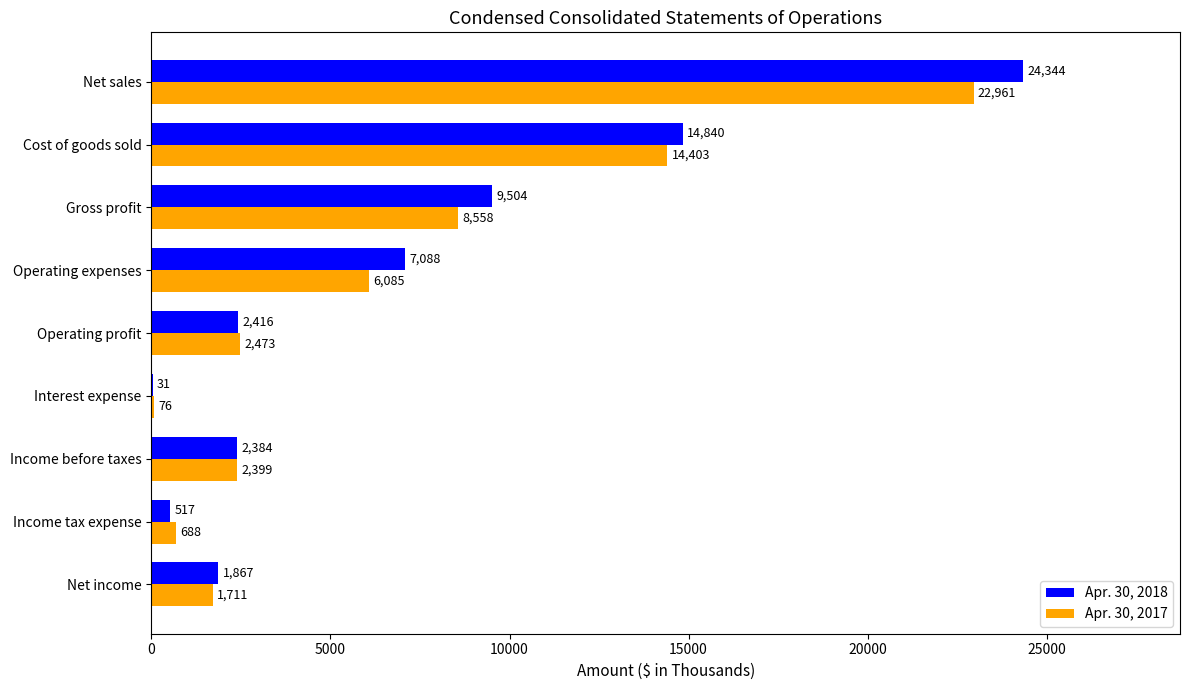

What is the greatest value displayed?

24344